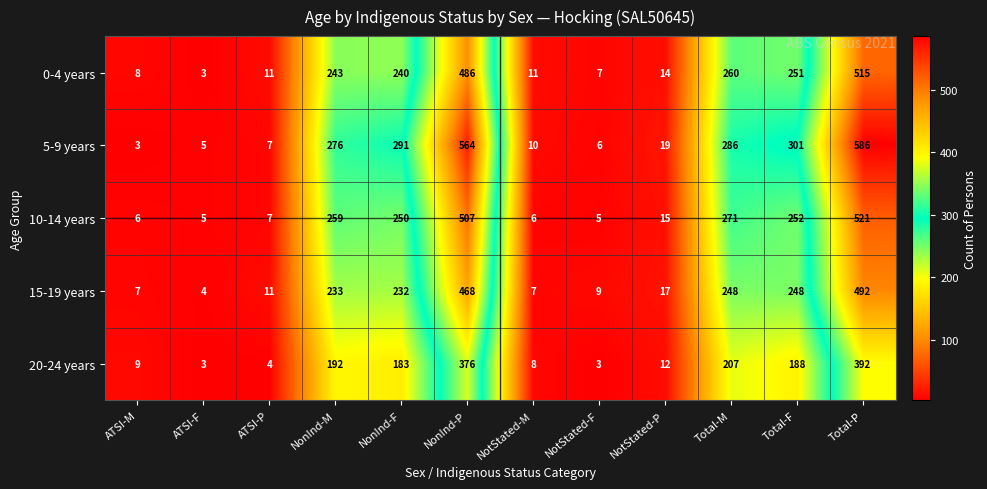

Is it true that 10-14 years equals 54 at NonInd-M?

False